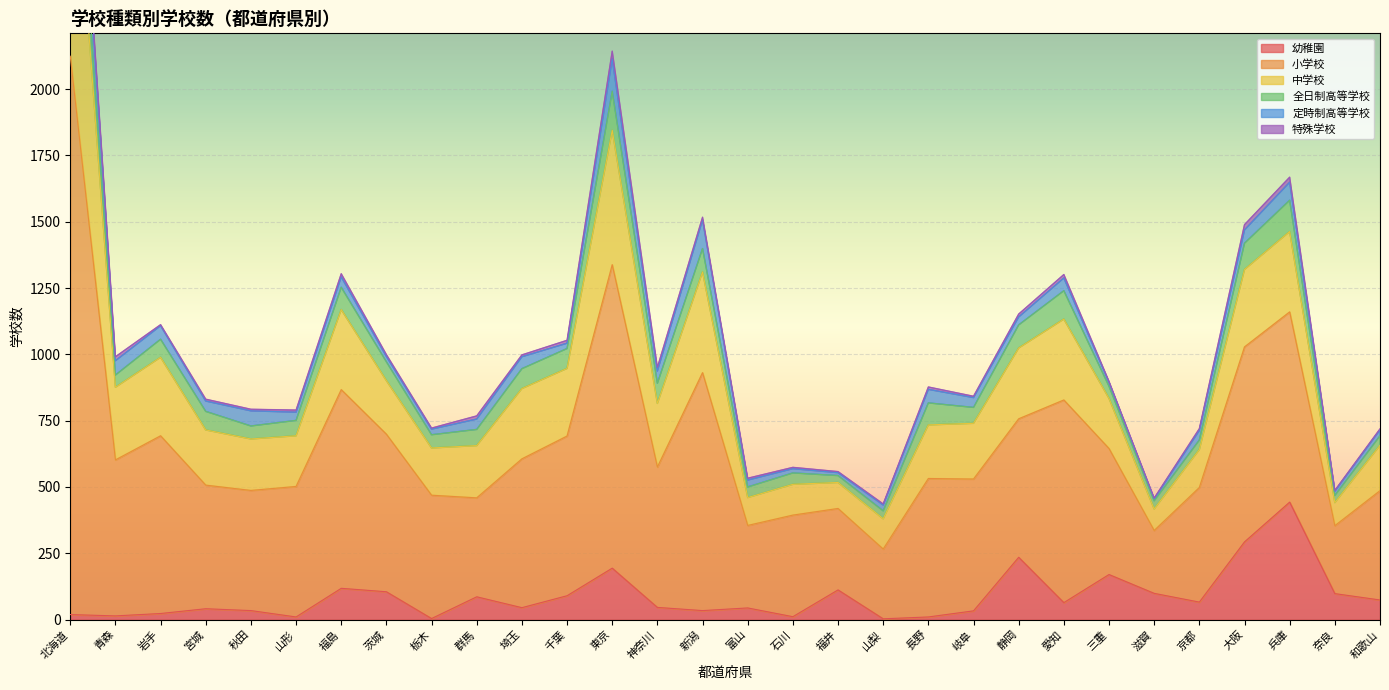

What is the label of the 11th point from the left?

埼玉